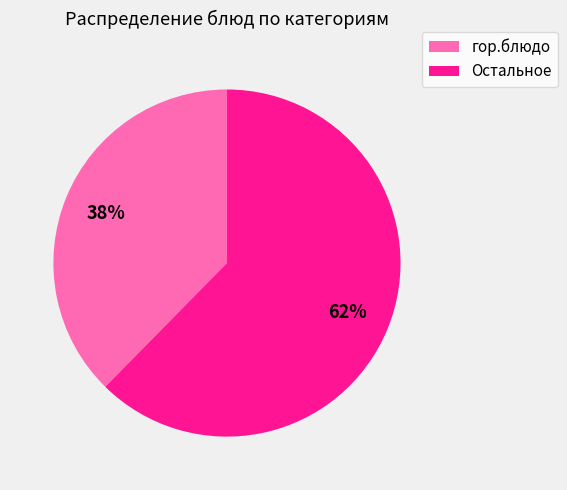

Count the number of slices in the pie.

2